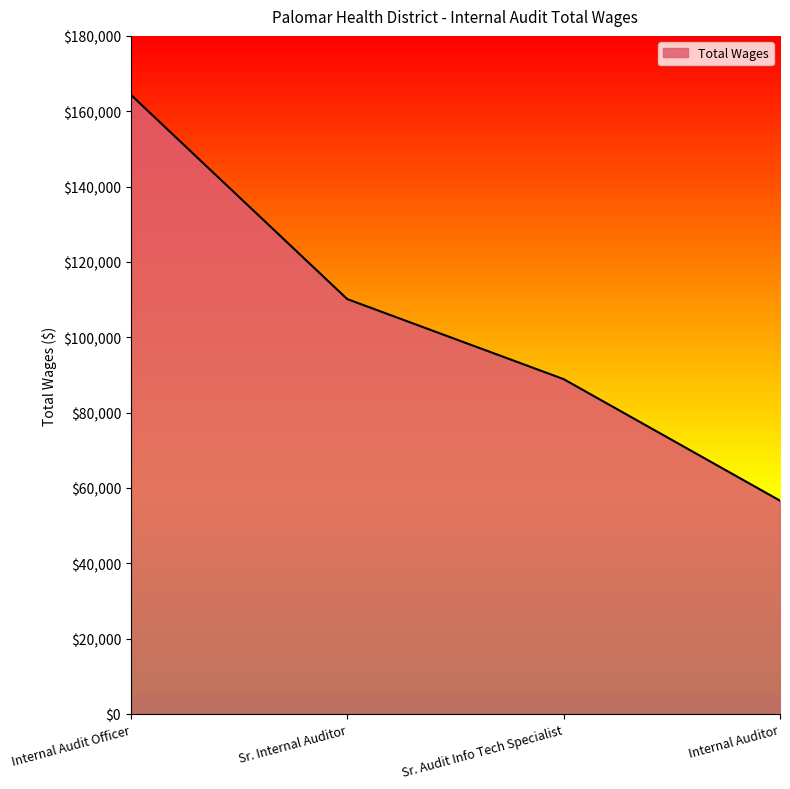

The chart shows a value of 295326 at Internal Audit Officer. True or false?

False